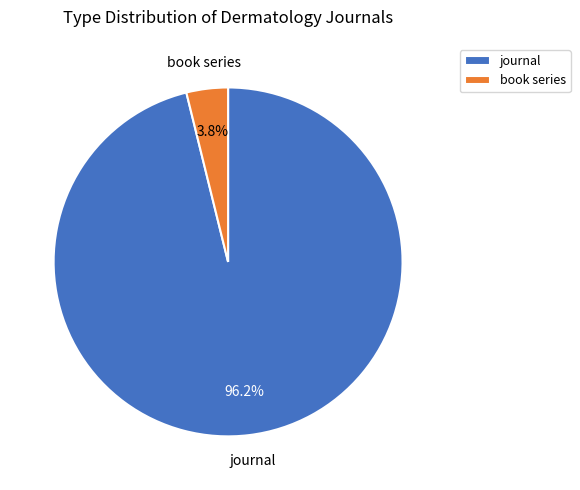

Does any single category account for the majority?

Yes